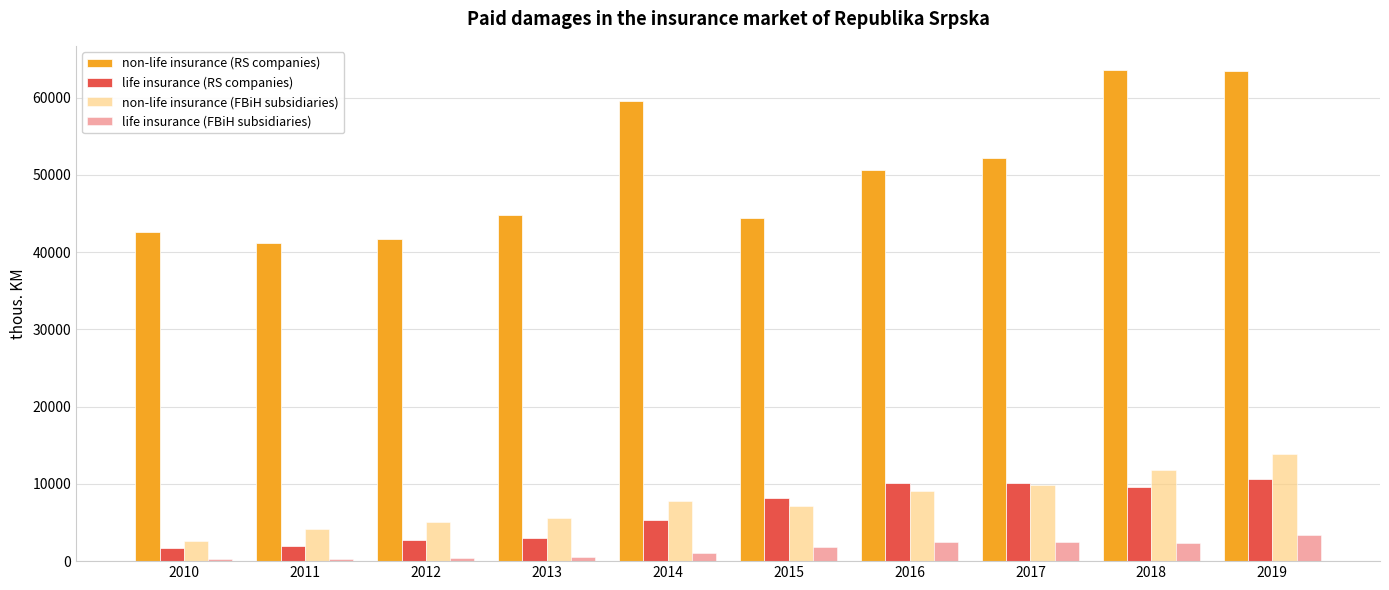

Rank the series by their maximum value, from lowest to highest.

life insurance (FBiH subsidiaries), life insurance (RS companies), non-life insurance (FBiH subsidiaries), non-life insurance (RS companies)